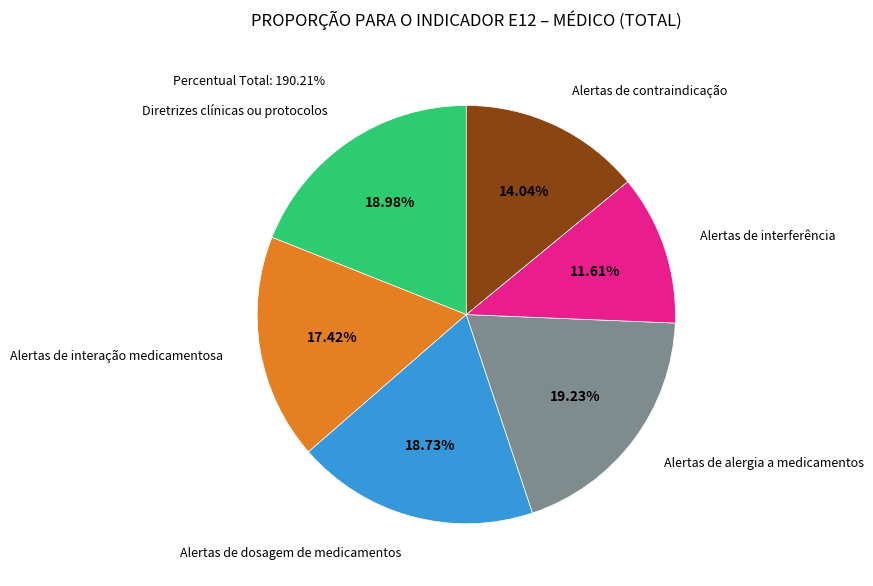

Is there a majority slice in this chart?

No